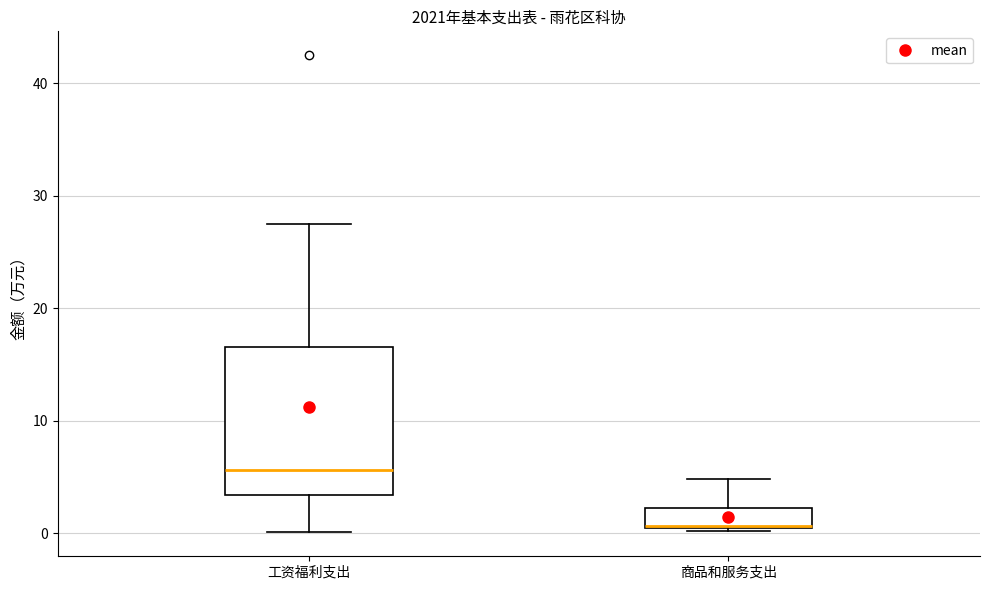

Reading left to right, transcribe this box plot: for each box, give where its median line is, the range the box spans, and where its two whiskers end, as read against the y-axis. The values are not printed on the chart, so give them approximately, as read against the axis.

工资福利支出: median 6, box 3 to 17, whiskers 0 to 28
商品和服务支出: median 1 (drawn on the box's lower edge), box 0 to 2, whiskers 0 to 5